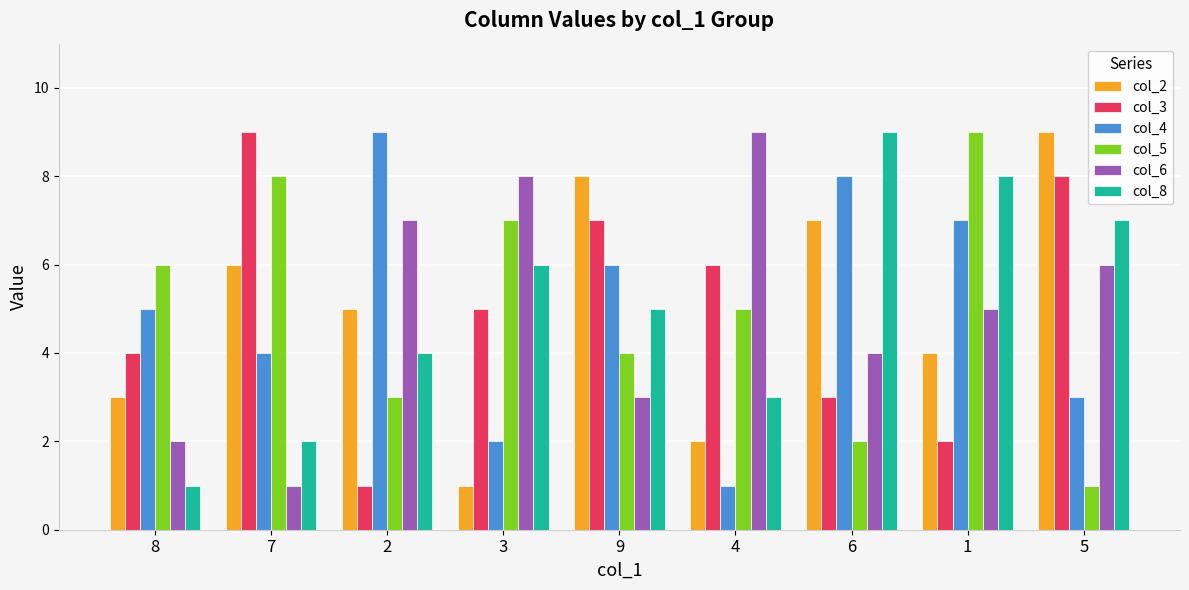

At how many categories does at least one series exceed 4?

9